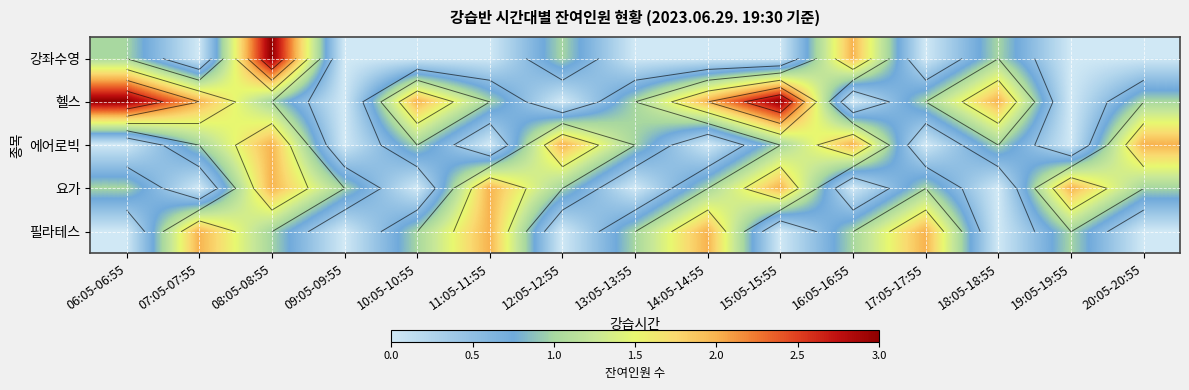

Which series has the largest total across all categories?

헬스